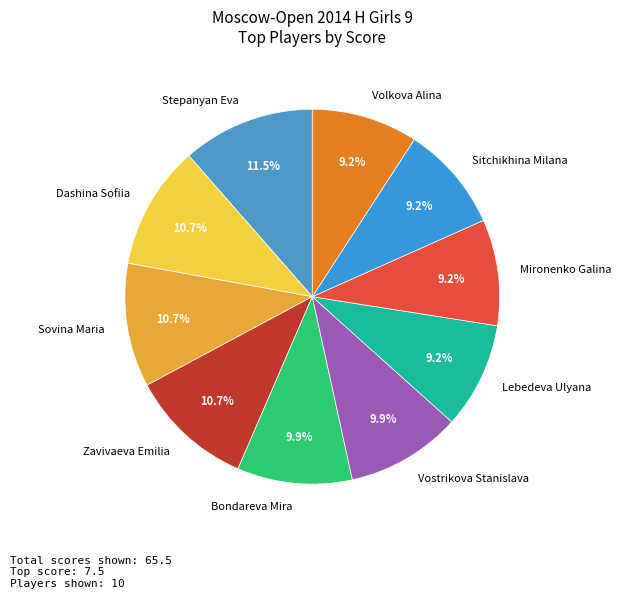

Which category has the biggest portion of the pie?

Stepanyan Eva